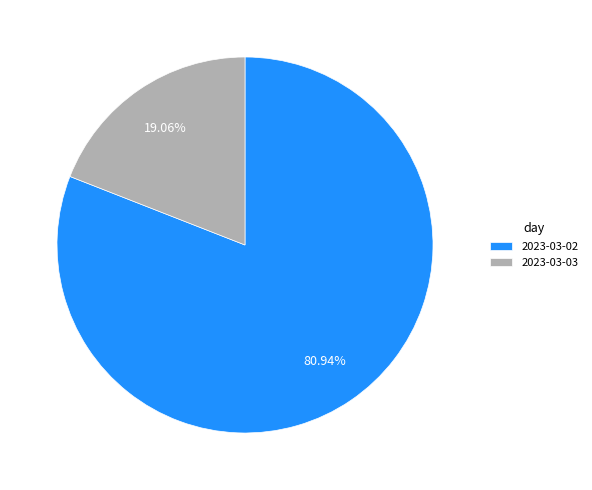

To the nearest percent, what percentage of the pie is 2023-03-03?

19%